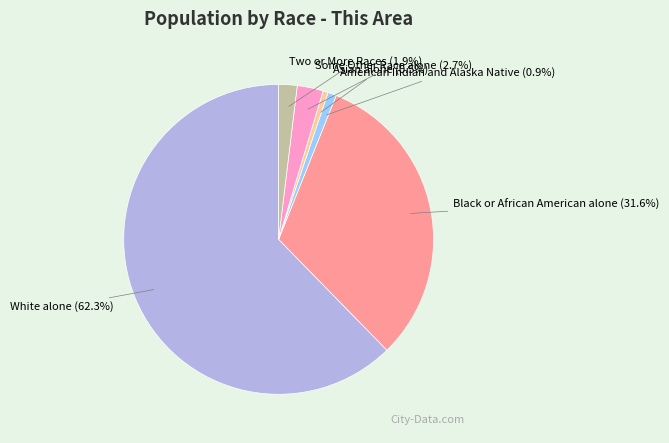

Does any single category account for the majority?

Yes